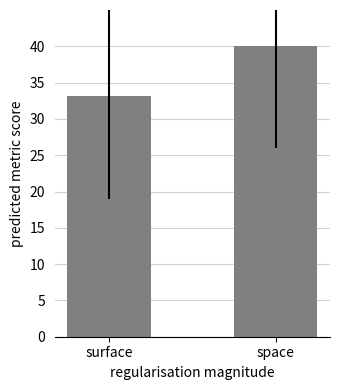

How many values exceed 40?

1